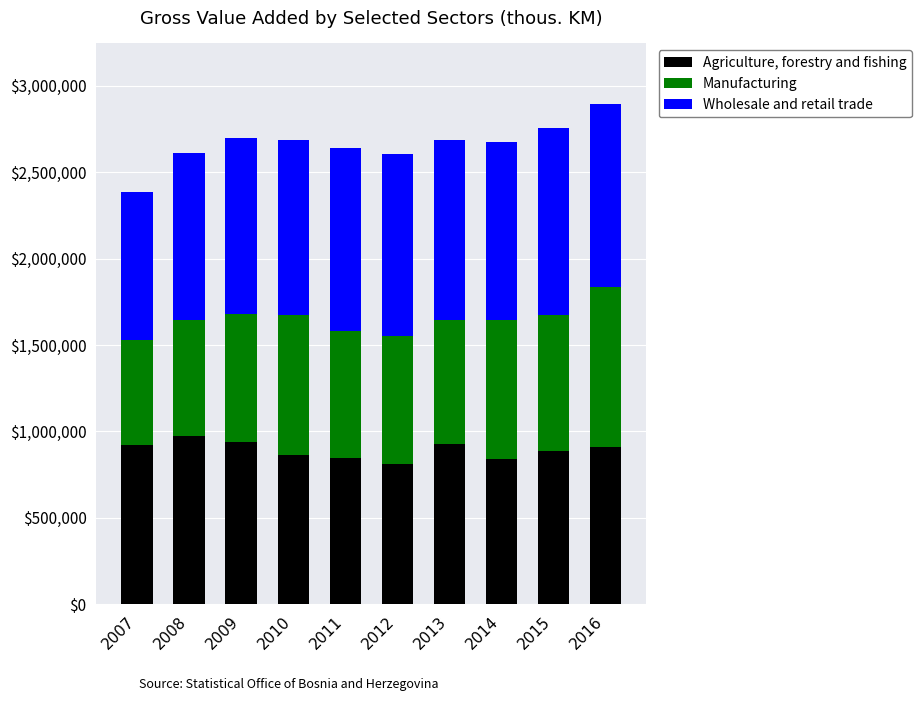

Read the Agriculture, forestry and fishing value at 2009.

938810